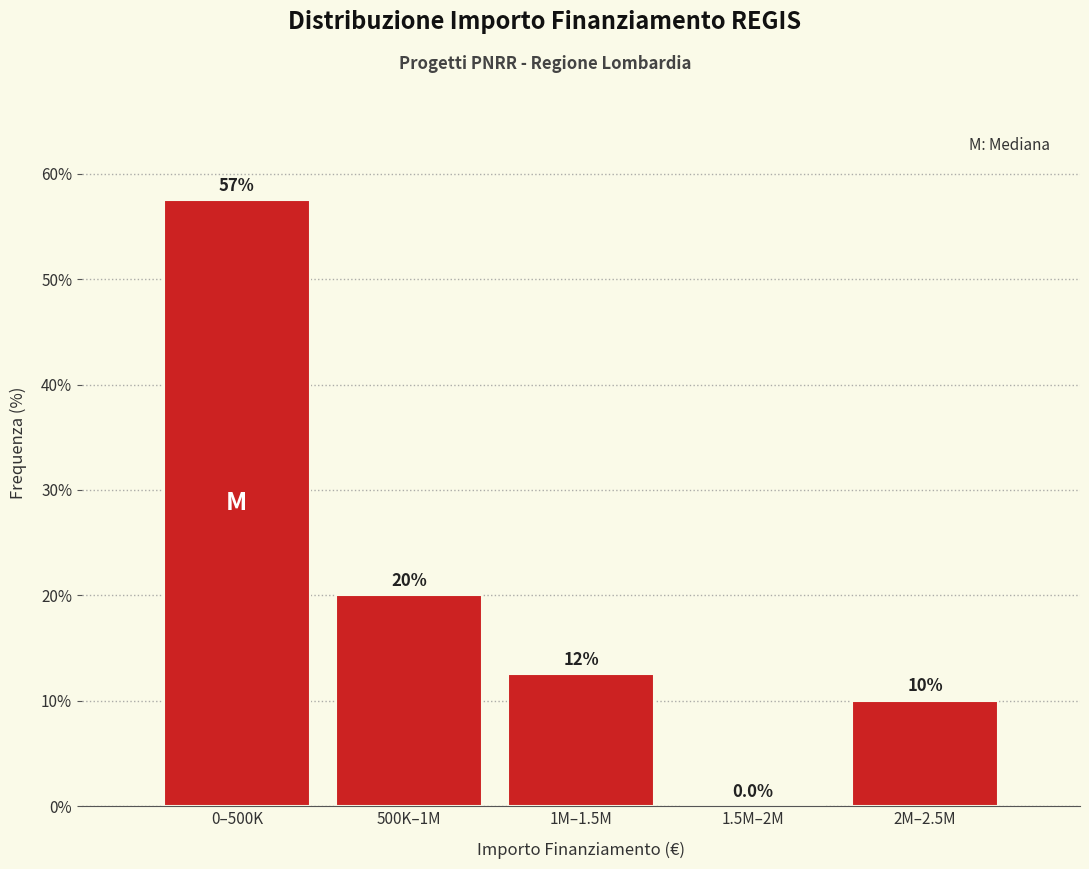

Reading left to right, extract all data points from this chart.

0–500K=57.5	500K–1M=20.0	1M–1.5M=12.5	1.5M–2M=0.0	2M–2.5M=10.0